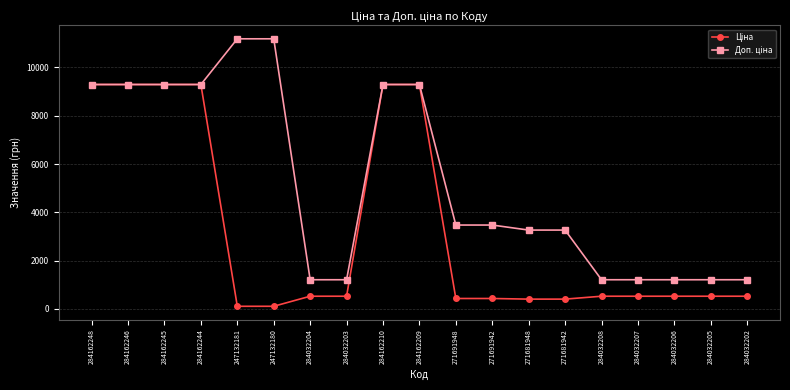

What is the difference between the highest and lowest values at 284032203?

682.5